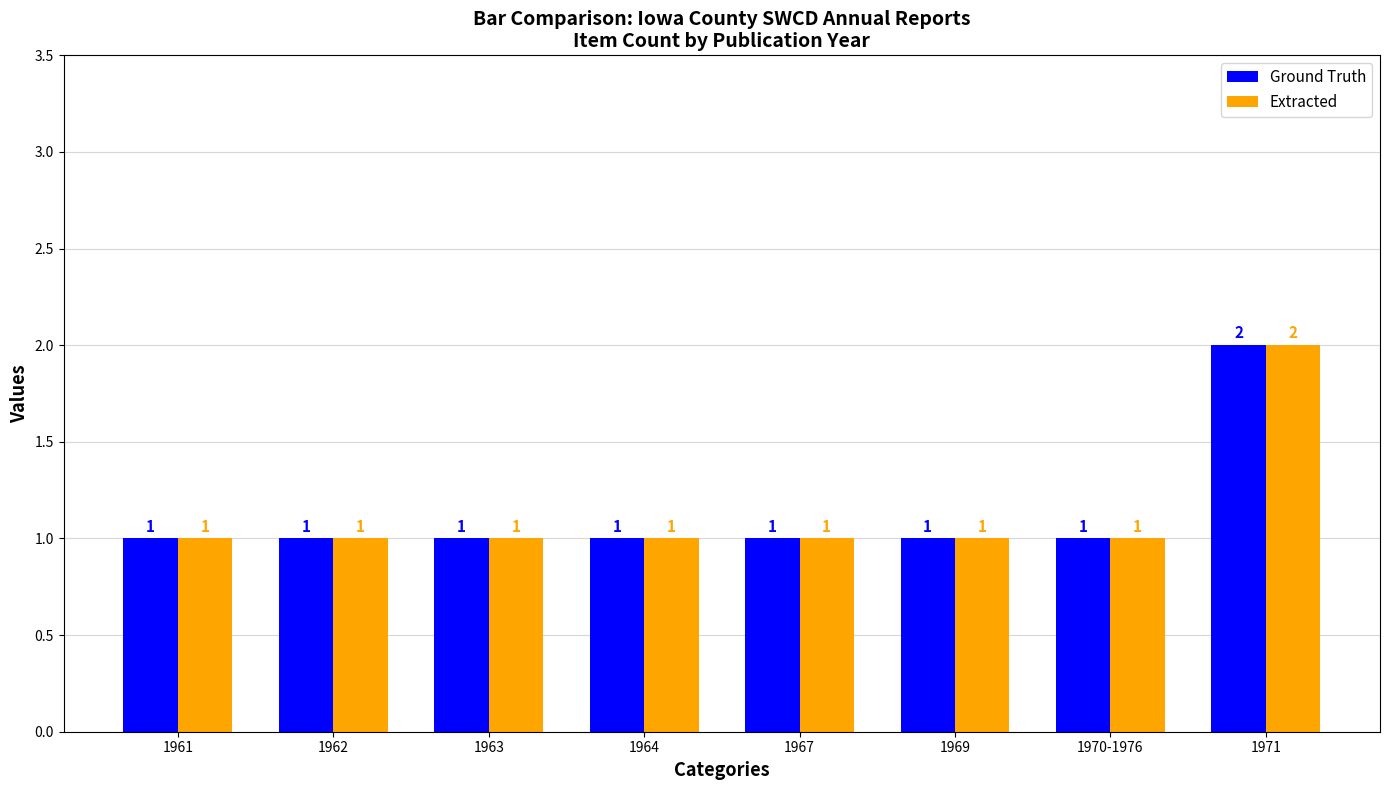

True or false: Ground Truth has a value of 1 at 1961.

True